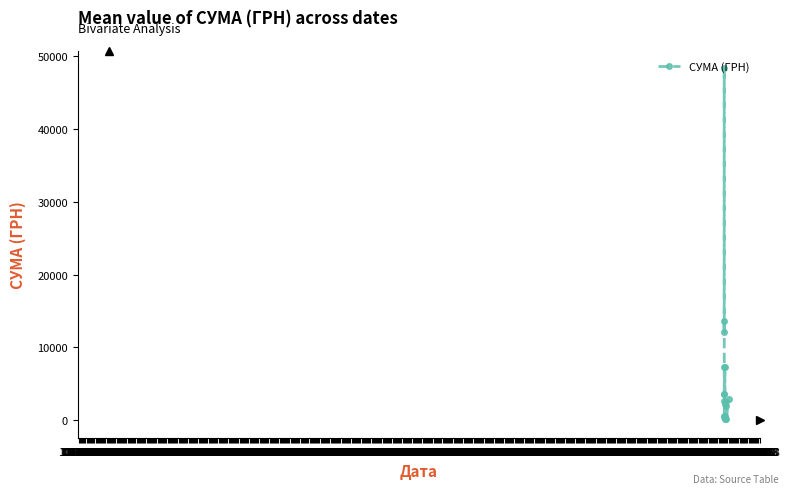

What is the value of the 2nd point from the left?

12044.7